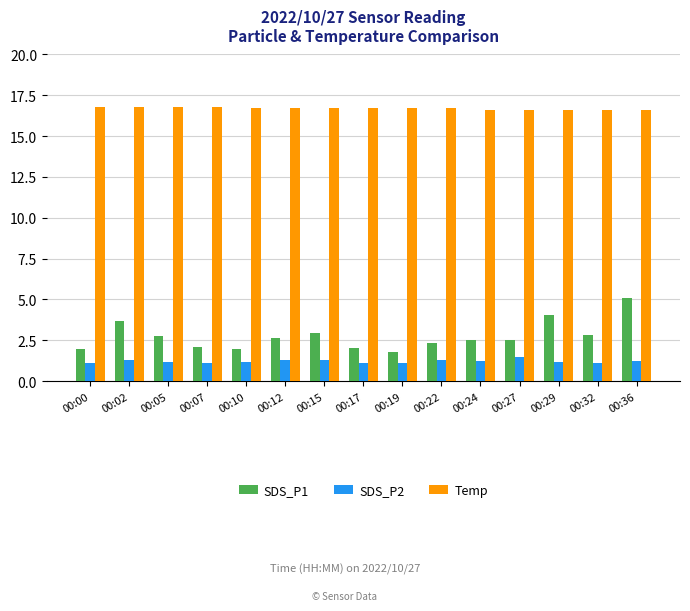

Which series has the largest range (max minus min)?

SDS_P1